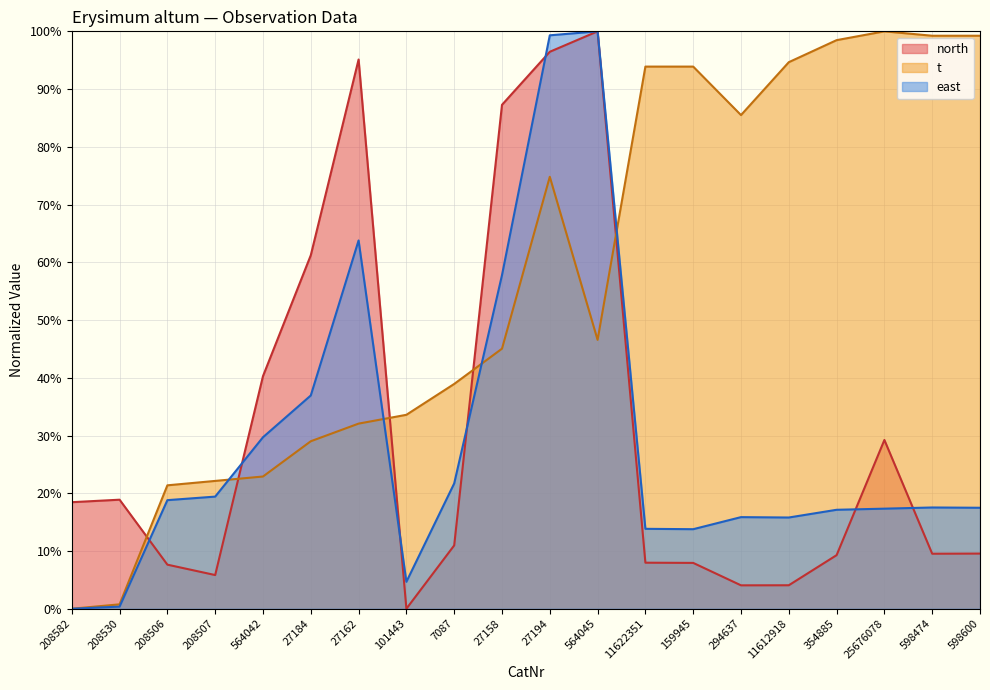

Which category has the highest value across all series?

564045